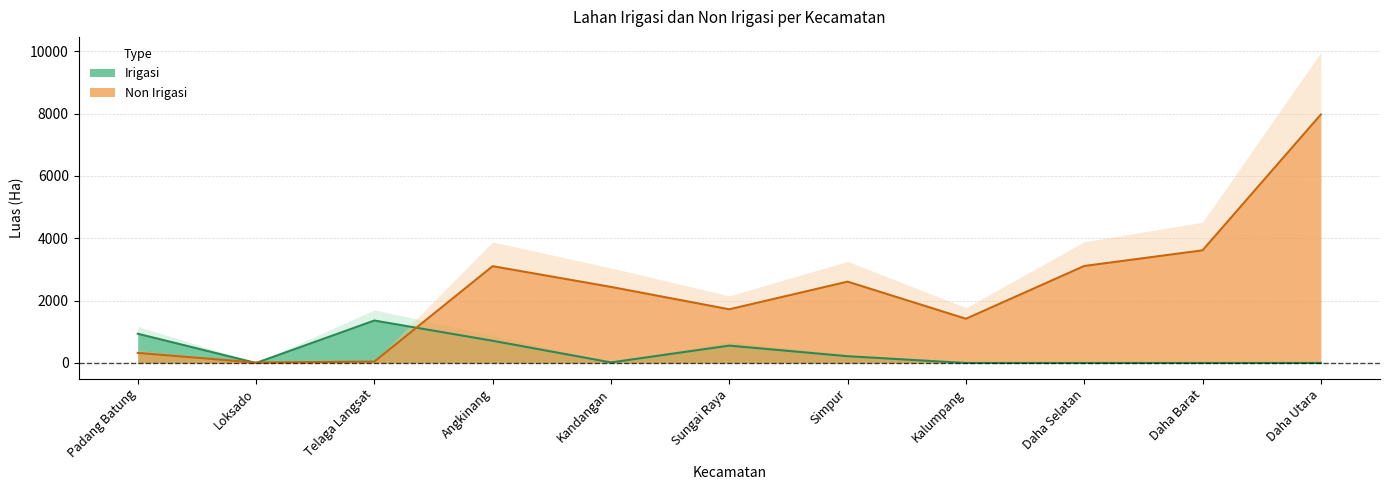

What are all the series names shown in the legend?

Irigasi, Non Irigasi